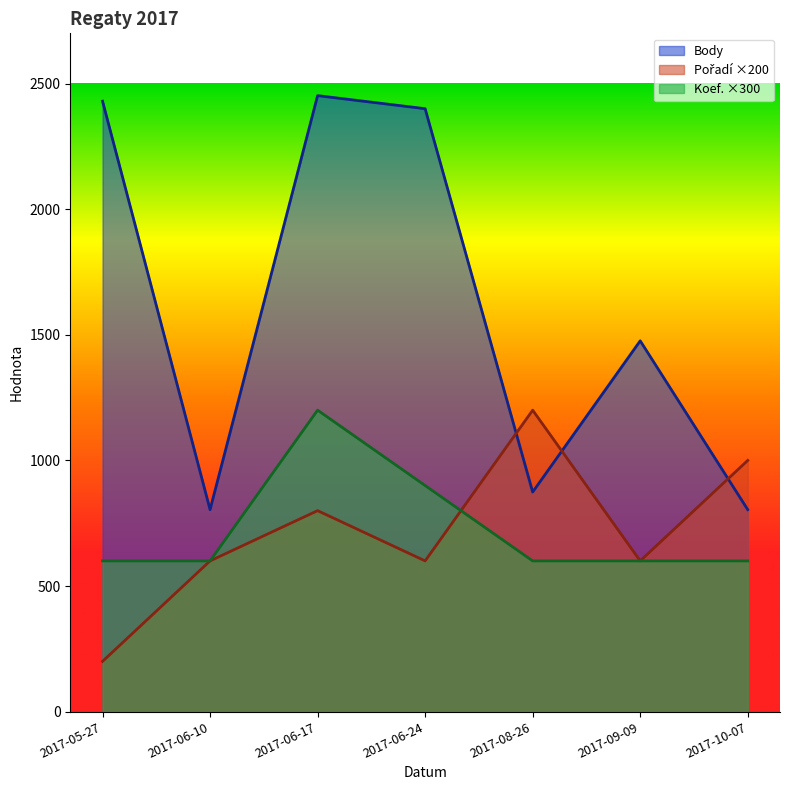

What is the difference between the Body values at 2017-06-17 and 2017-06-24?

52